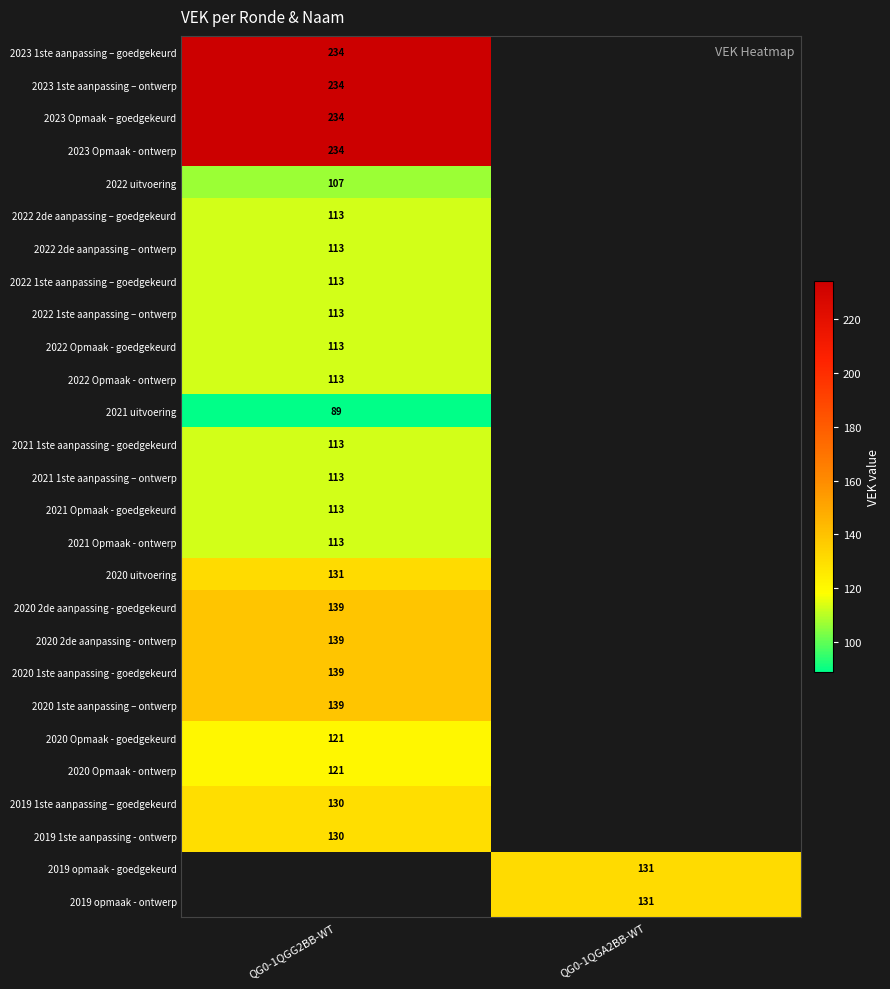

The value of 2021 Opmaak - ontwerp at QG0-1QGG2BB-WT is 26. True or false?

False